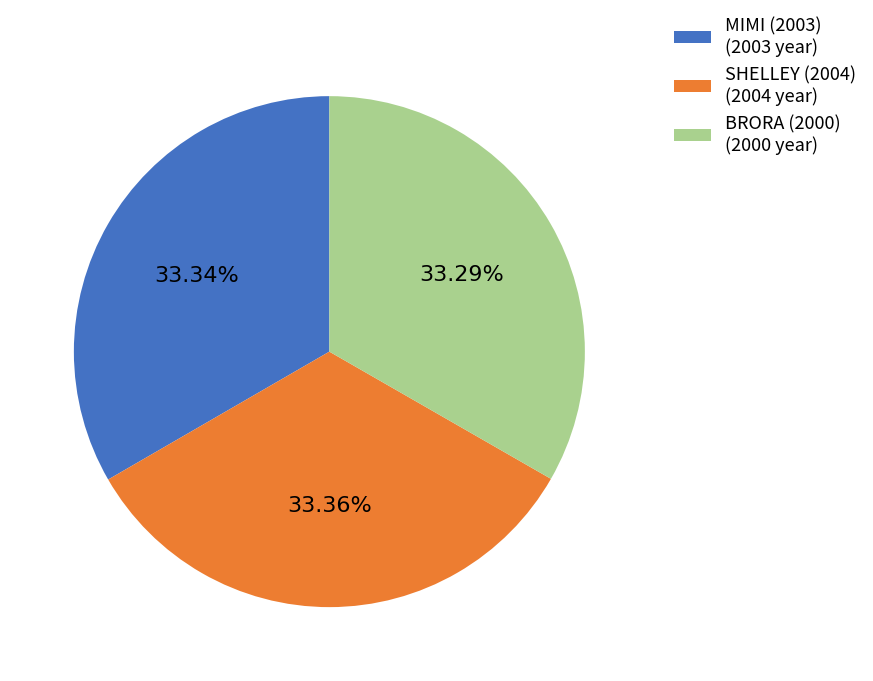

Is there a majority slice in this chart?

No